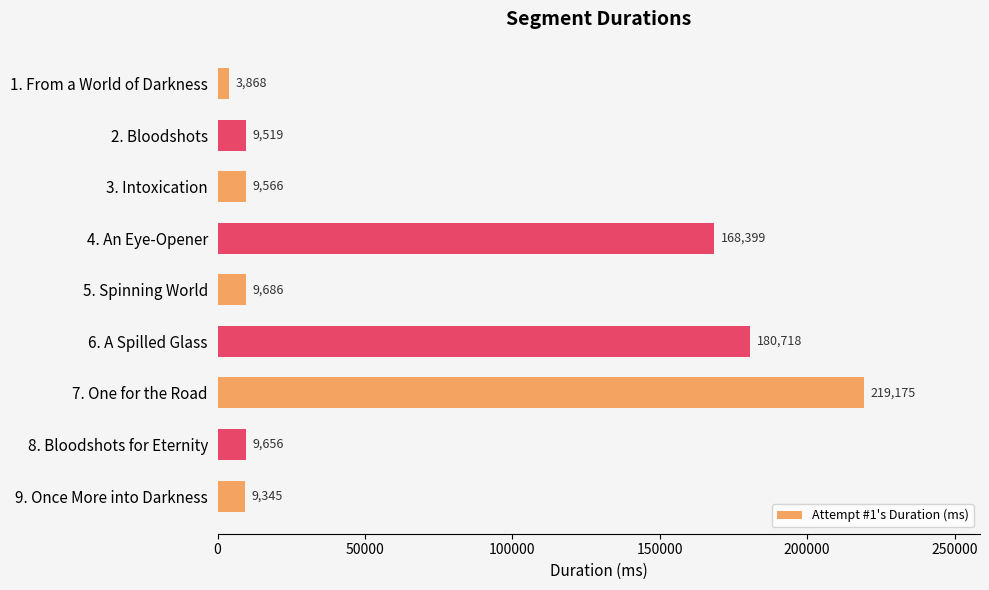

Reading top to bottom, extract all data points from this chart.

3868	9519	9566	168399	9686	180718	219175	9656	9345